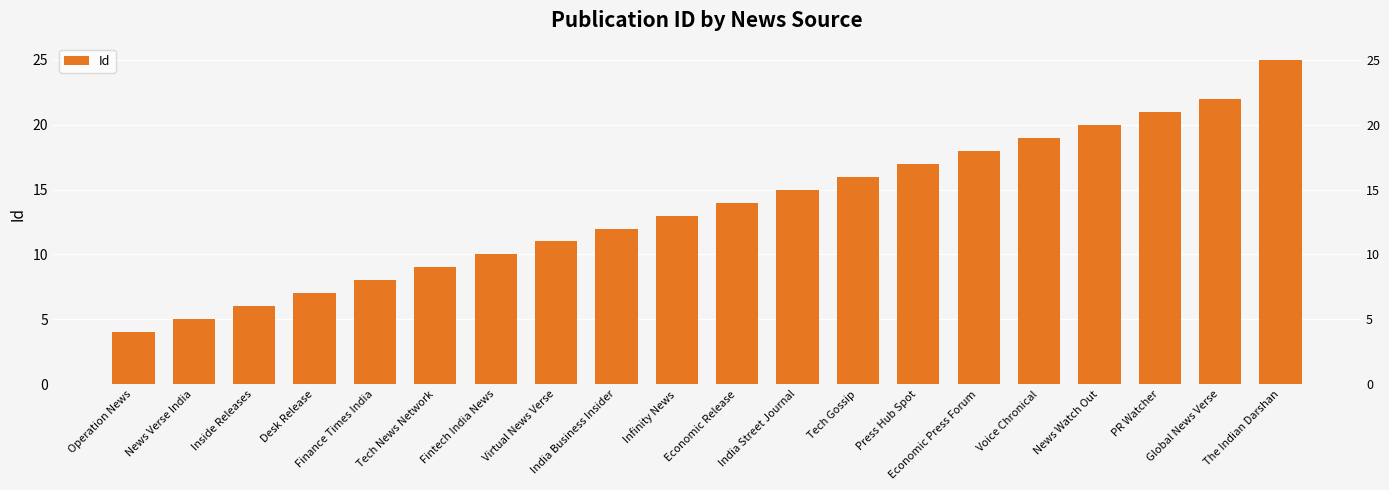

How many values exceed 14?

9